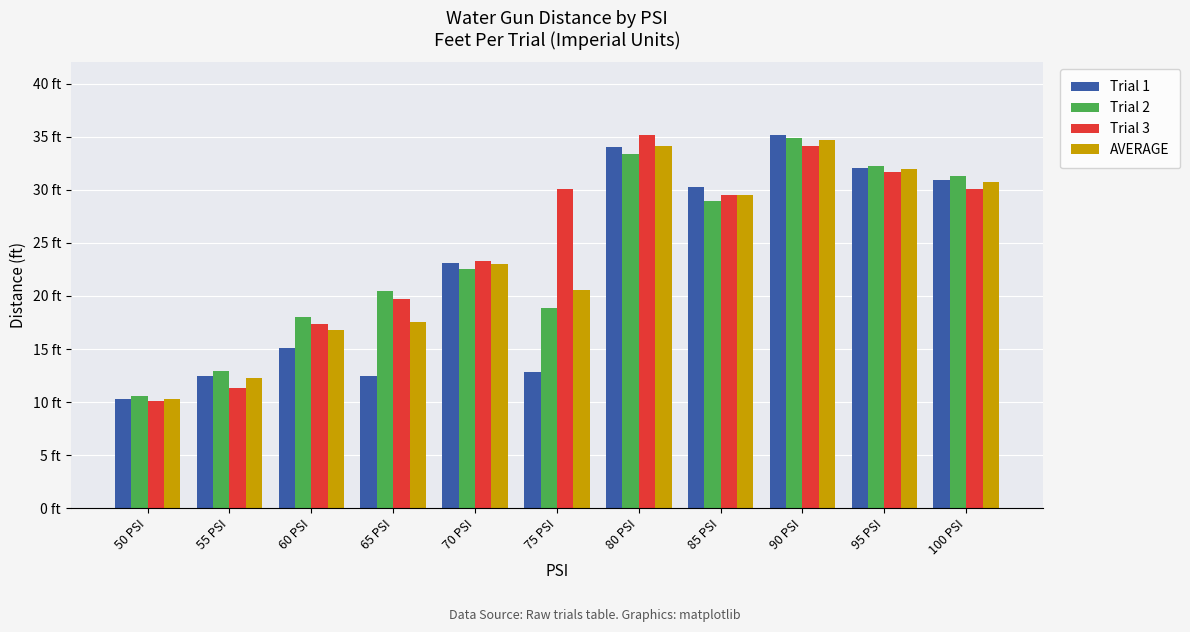

Does the chart contain stacked bars?

No